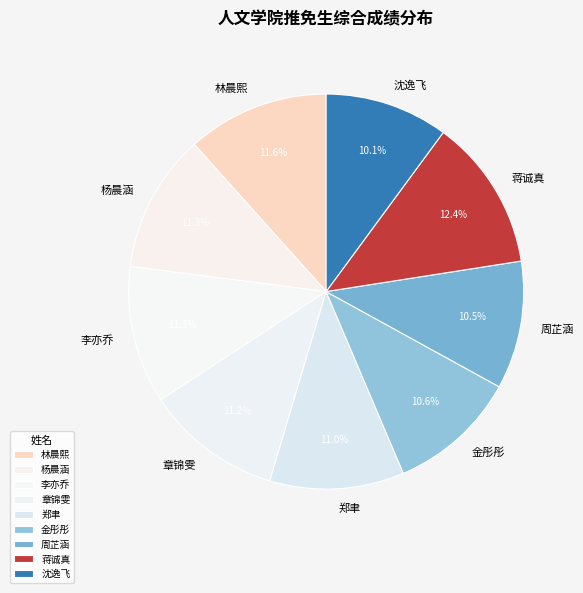

To the nearest percent, what is the combined percentage of 沈逸飞 and 周芷涵?

21%